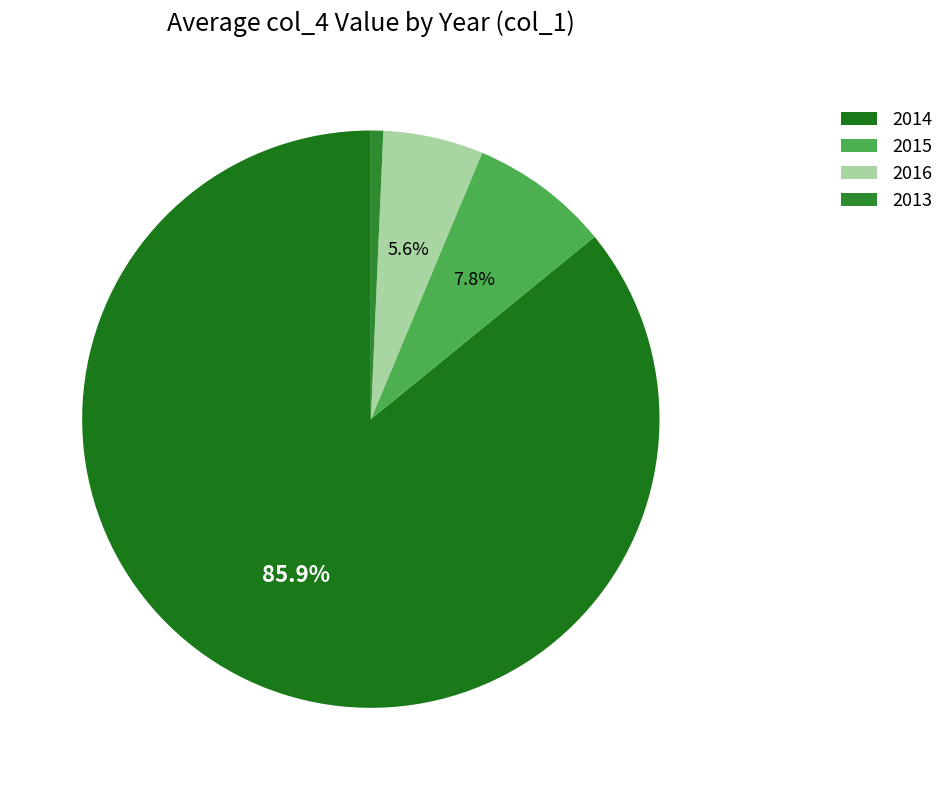

Is there a majority slice in this chart?

Yes